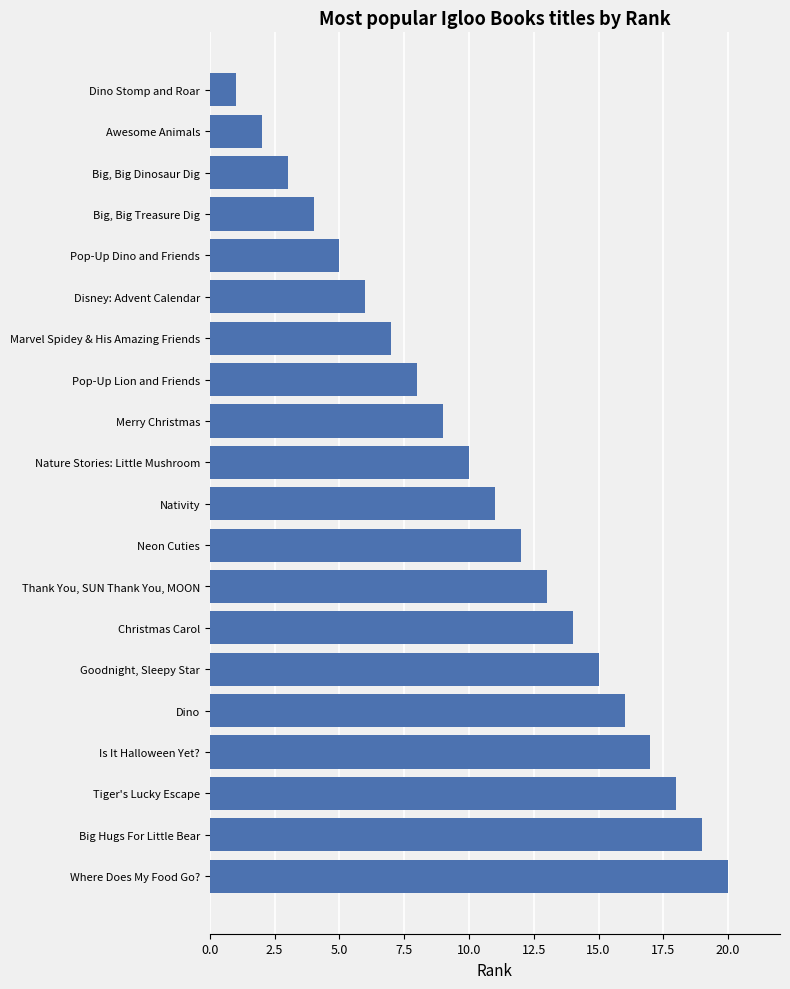

Reading bottom to top, transcribe all the data shown in this chart.

20	19	18	17	16	15	14	13	12	11	10	9	8	7	6	5	4	3	2	1